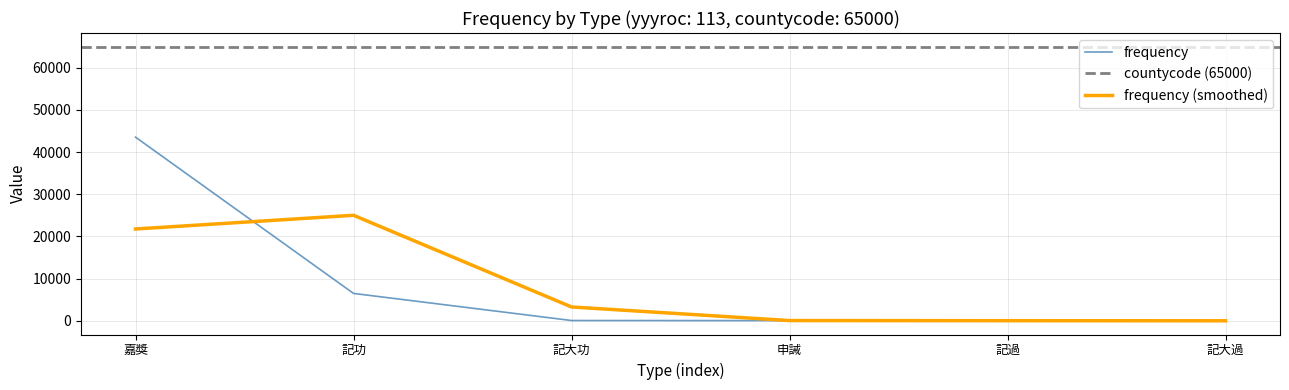

Between 記大功 and 申誡, which is larger?

記大功